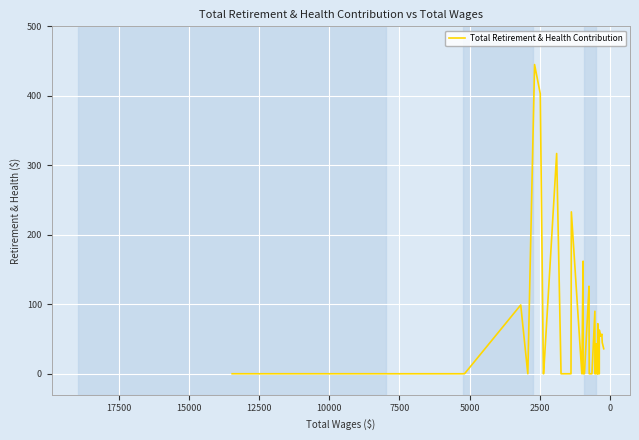

What is the average value?

63